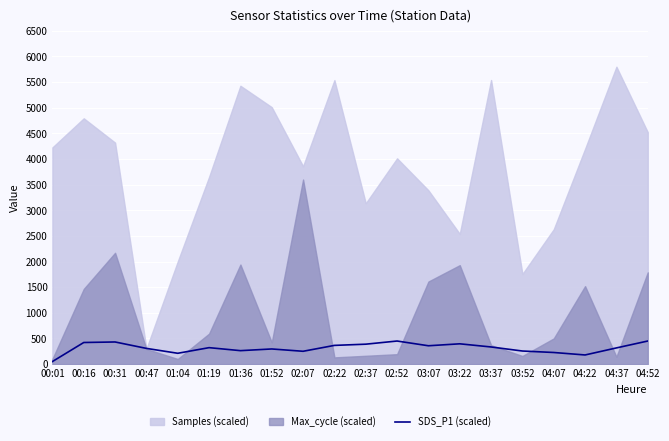

The chart shows a value of 431.5 at 00:31. True or false?

True